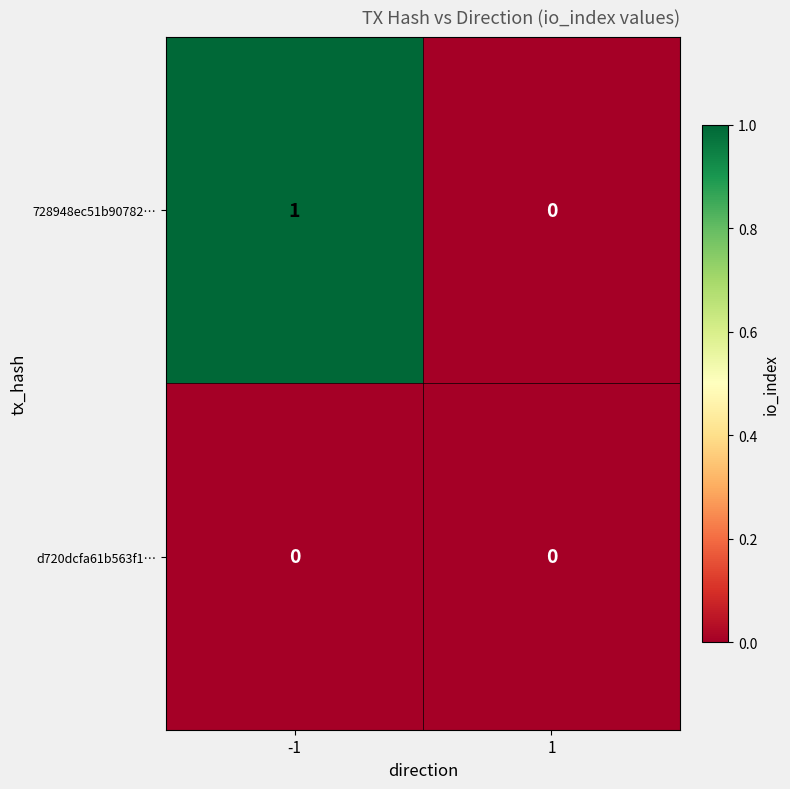

Reading left to right, extract all data points from this chart.

728948ec51b90782…: -1=1	1=0
d720dcfa61b563f1…: -1=0	1=0